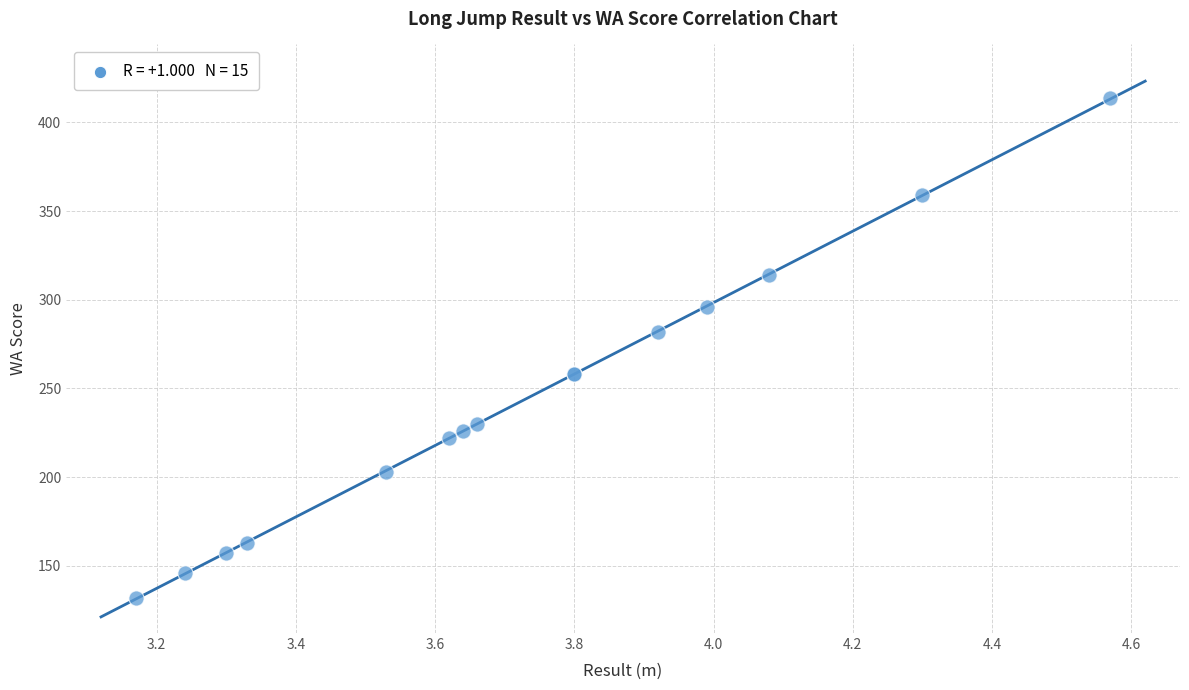

What Y value in the scatter plot is closest to 273?

282